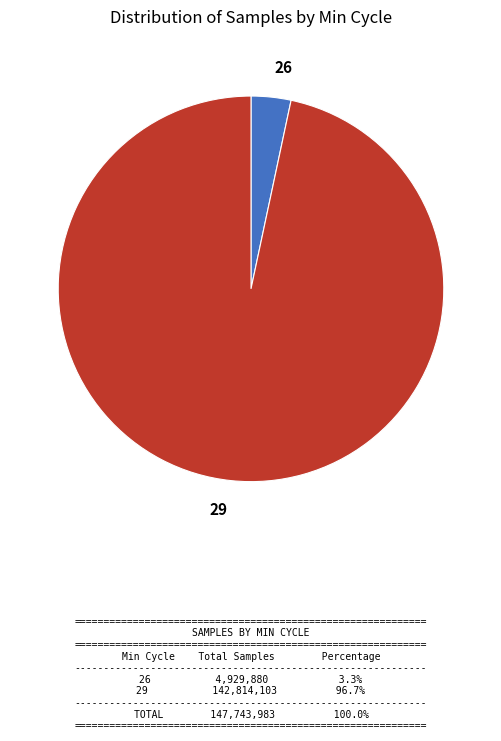

The 26 slice represents 3% of the pie. True or false?

True